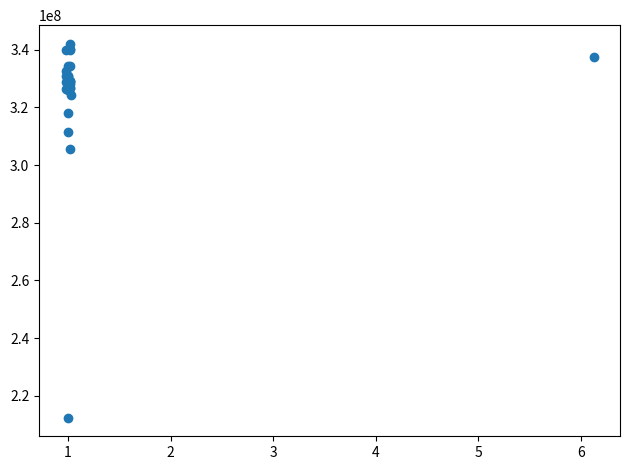

What Y value in the scatter plot is closest to 277229328?

305454894